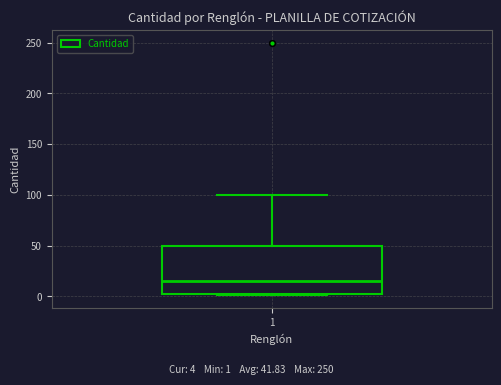

Read this box plot against the y-axis: the position of the median line, the range covered by the box, and the ends of both whiskers. The values are not printed on the chart, so give them approximately, as read against the axis.

median 15, box 0 to 50, whiskers 0 to 100